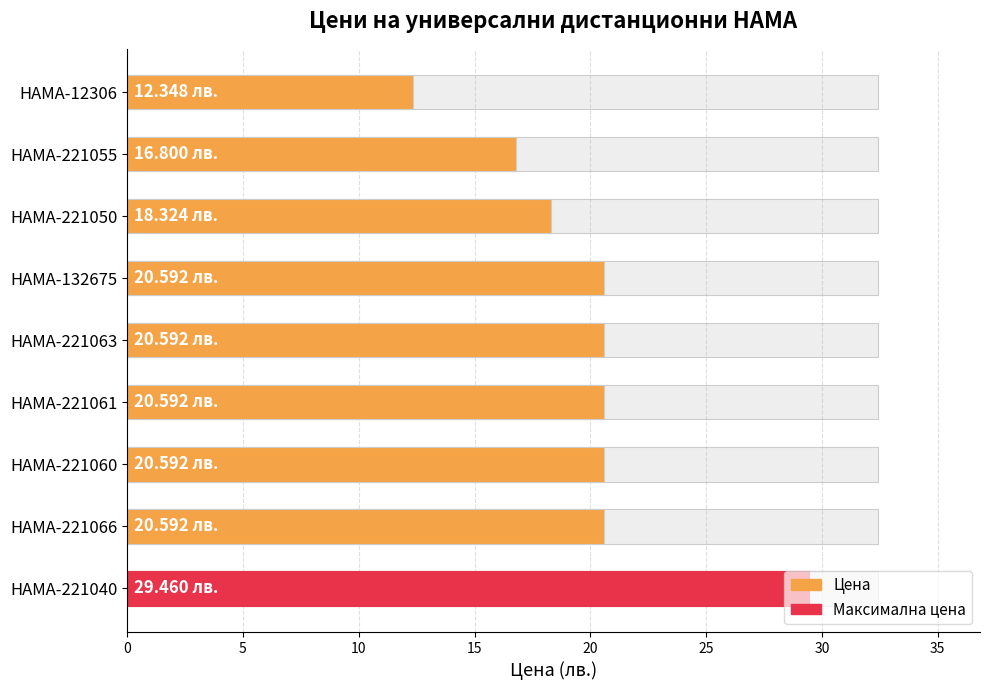

What is the greatest value displayed?

29.5